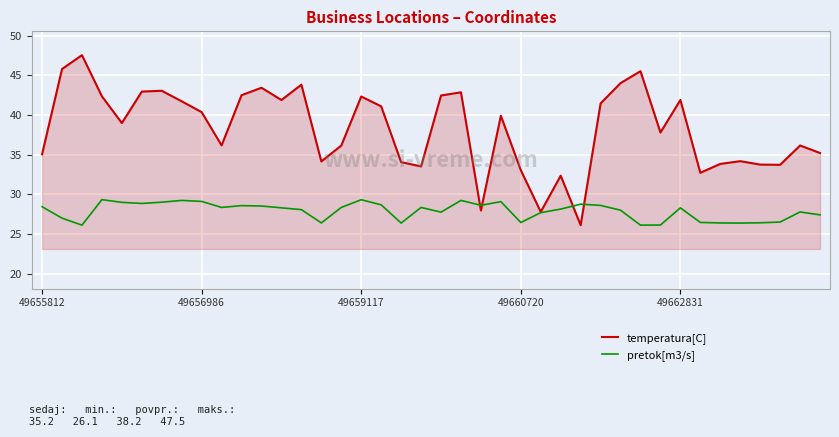

Which series has the largest total across all categories?

temperatura[C]